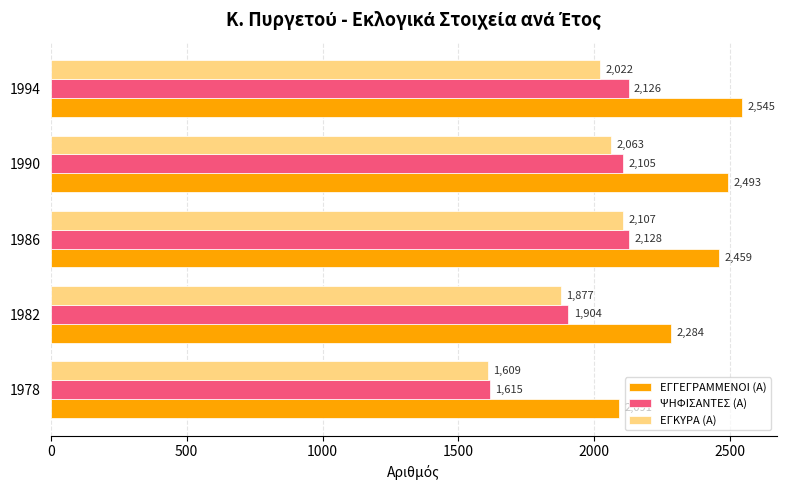

What is the average value of the ΕΓΓΕΓΡΑΜΜΕΝΟΙ (Α) series?

2374